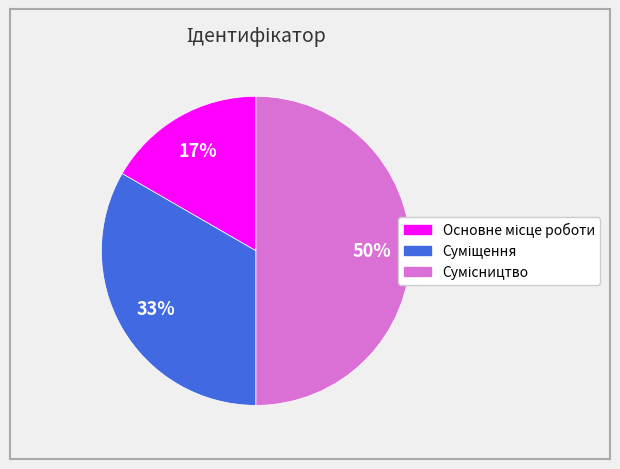

To the nearest percent, what is the difference between the largest and smallest slice percentages?

33%